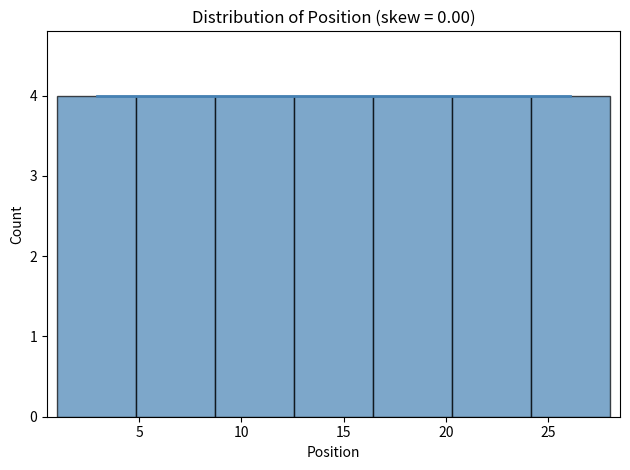

How tall is the bar that spans 1.0 to 5.0 on the x-axis? Neither the bar edges nor the heights are printed on the chart, so give them approximately, as read against the axes.

4